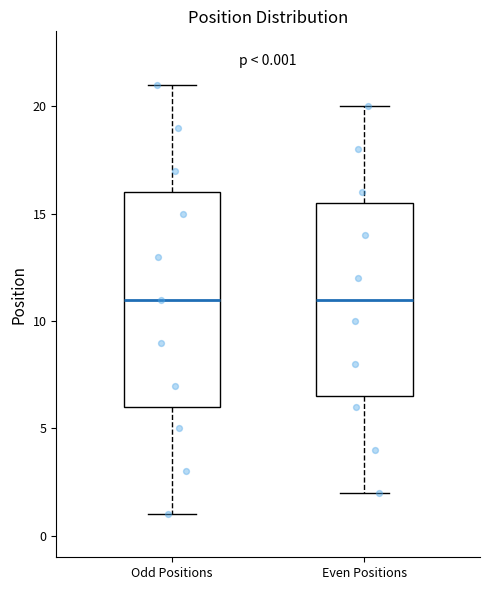

Which box is the tallest, from its lower edge to its upper edge?

Odd Positions